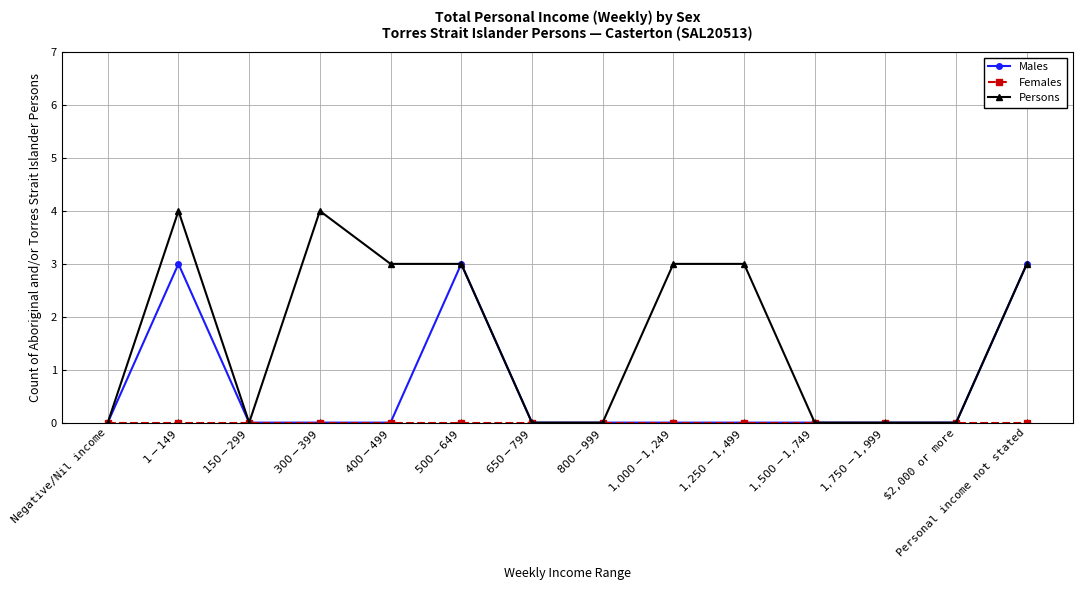

The value of Persons at Negative/Nil income is 1. True or false?

False